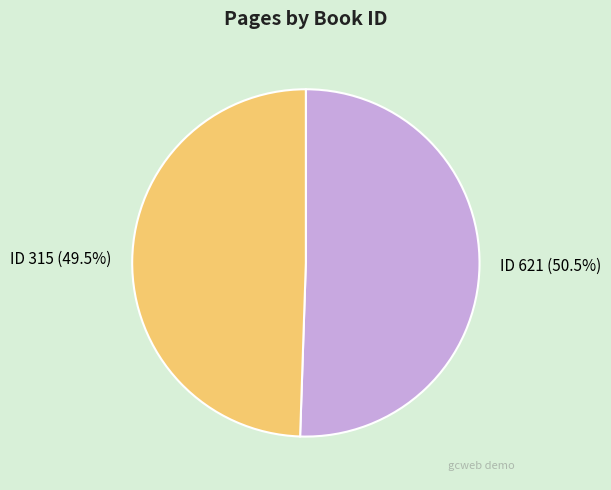

Between ID 315 (49.5%) and ID 621 (50.5%), which is larger?

ID 621 (50.5%)